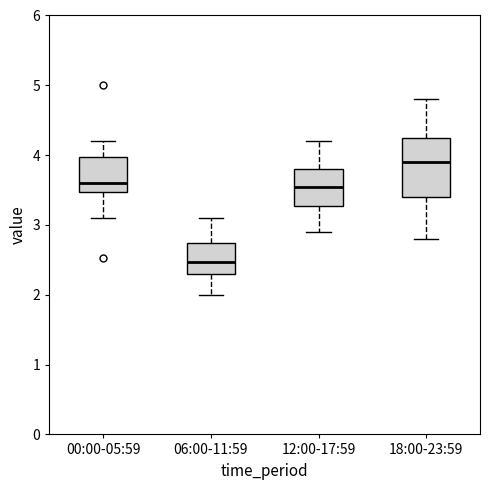

Where does the median line of the box for 06:00-11:59 sit on the y-axis? The values are not printed on the chart, so give them approximately, as read against the axis.

2.5